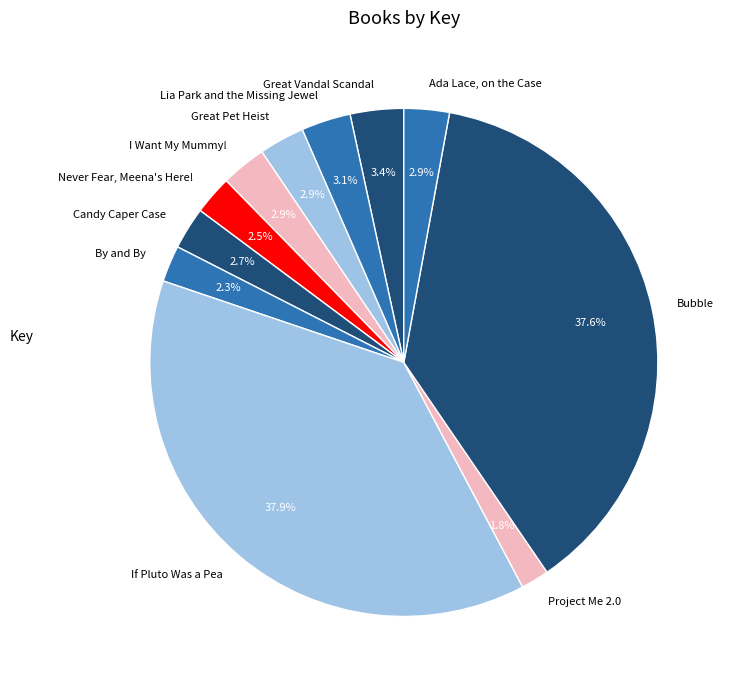

Which has a higher value, Great Vandal Scandal or I Want My Mummy!?

Great Vandal Scandal